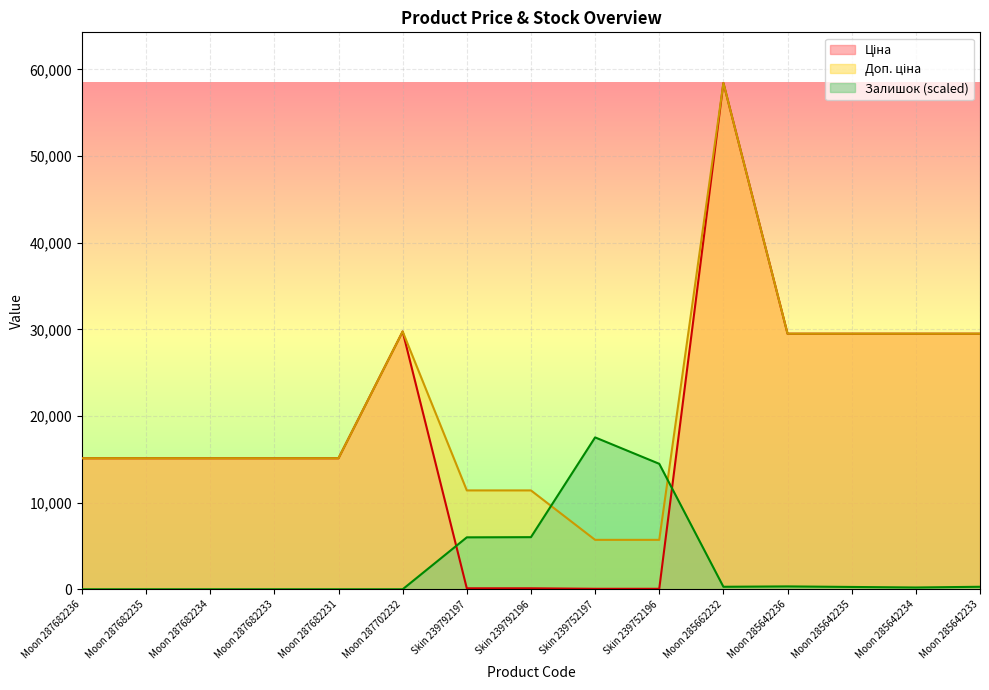

How many categories are shown in the chart?

15